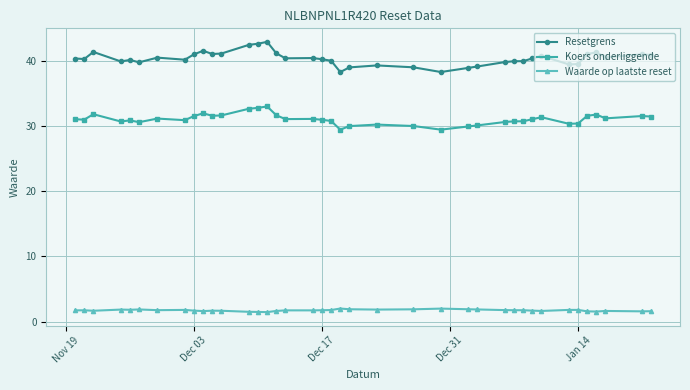

True or false: Resetgrens has more than 1 interior local peaks.

True